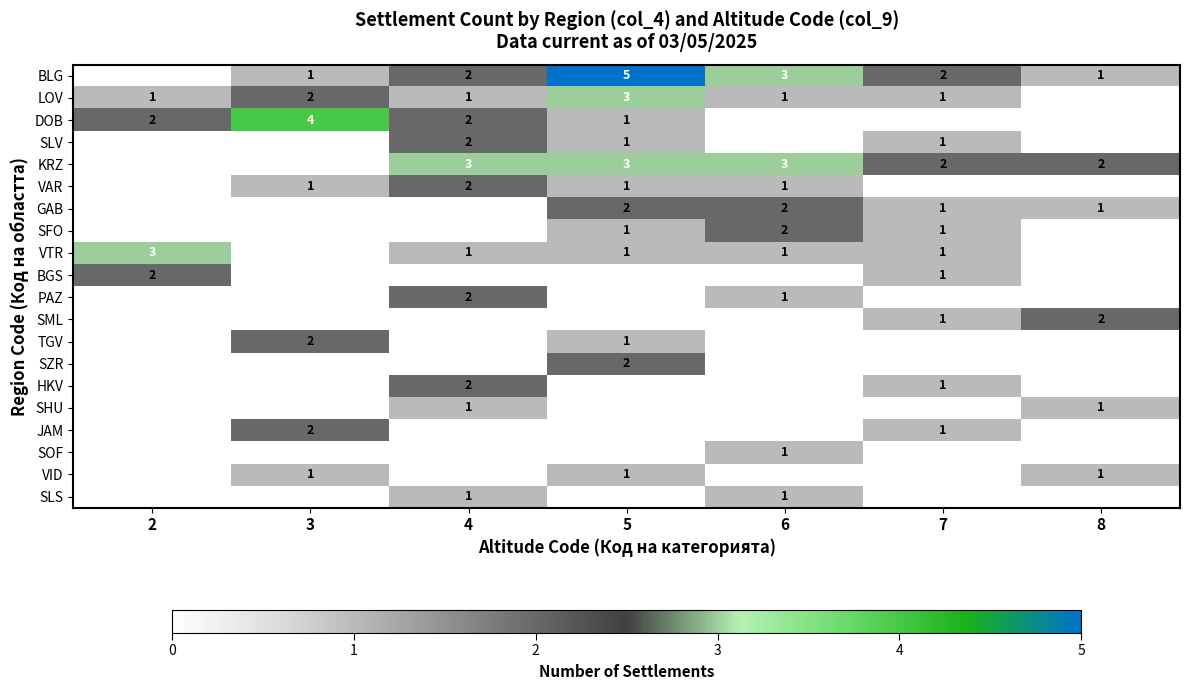

True or false: VAR has a value of 1 at 6.

True